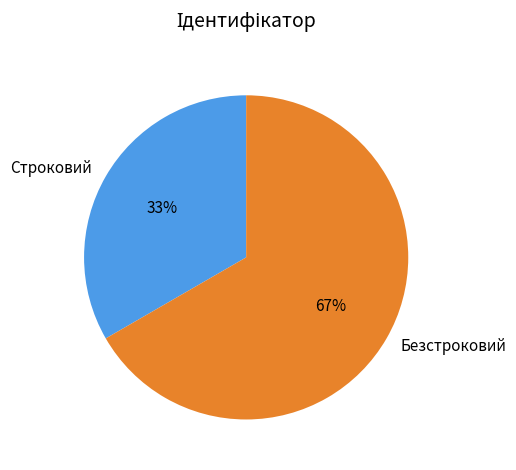

What is the smallest slice in the pie chart?

Строковий